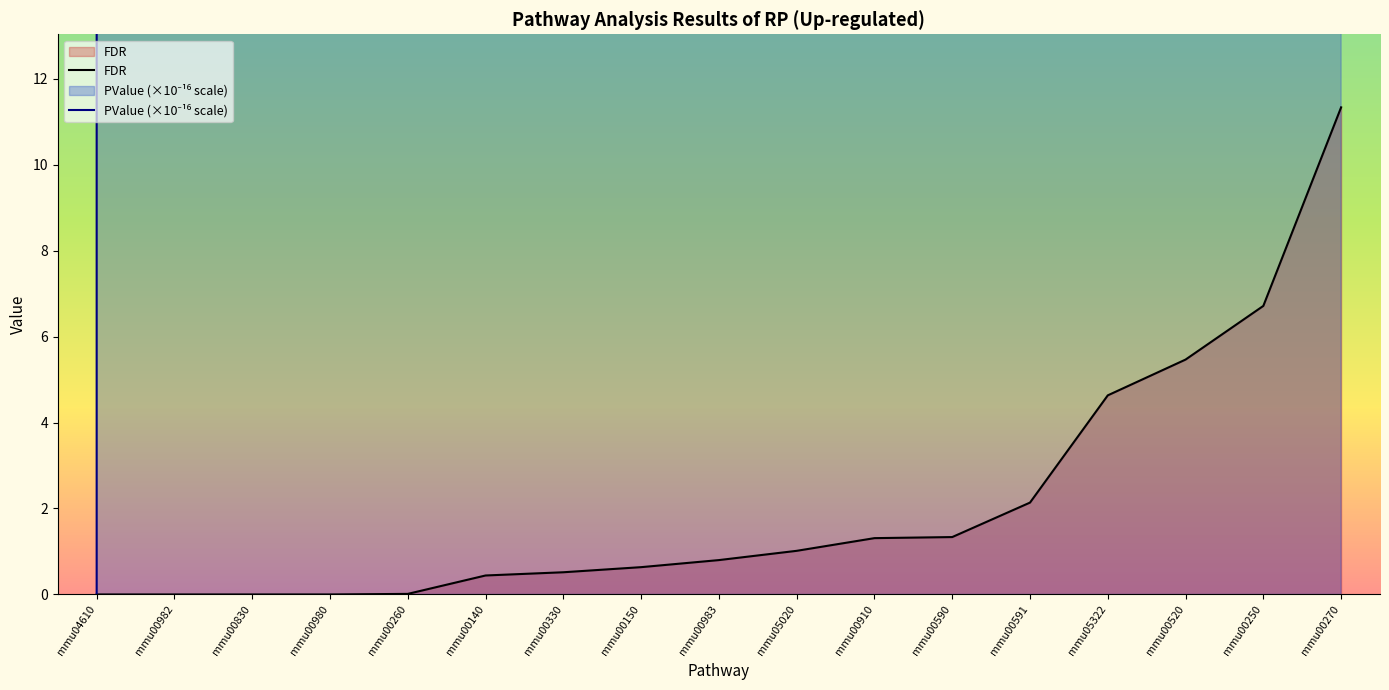

Reading left to right, list all the values displayed in this chart.

PValue: mmu04610=0.0	mmu00982=585408.1	mmu00830=567944593.7	mmu00980=1791459883.9	mmu00260=112191787651.3	mmu00140=3617586037015.3	mmu00330=4233048157947.6	mmu00150=5209256038605.4	mmu00983=6560600485198.1	mmu05020=8336281689644.6	mmu00910=10774221055841.5	mmu00590=10981442641803.3	mmu00591=17640589108140.9	mmu05322=38681698884265.2	mmu00520=45814478079402.3	mmu00250=56624500353126.4	mmu00270=97797406713643.0
FDR: mmu04610=0.0	mmu00982=0.0	mmu00830=0.0	mmu00980=0.0	mmu00260=0.0	mmu00140=0.4	mmu00330=0.5	mmu00150=0.6	mmu00983=0.8	mmu05020=1.0	mmu00910=1.3	mmu00590=1.3	mmu00591=2.1	mmu05322=4.6	mmu00520=5.5	mmu00250=6.7	mmu00270=11.3